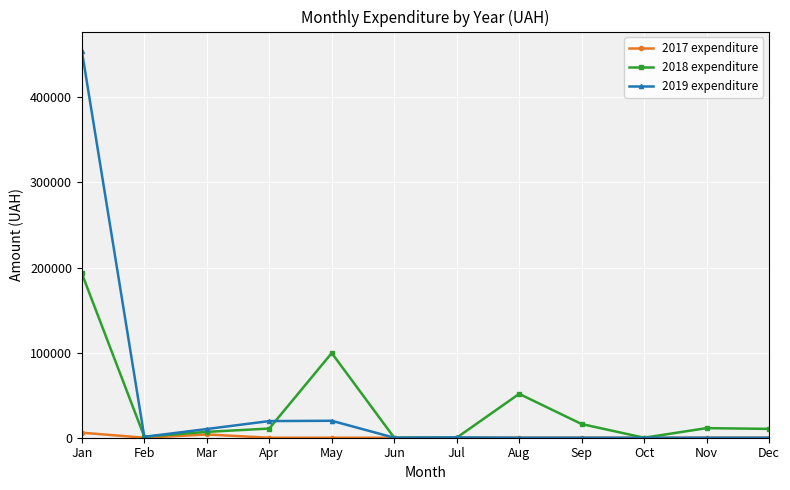

How many lines are shown in the chart?

3